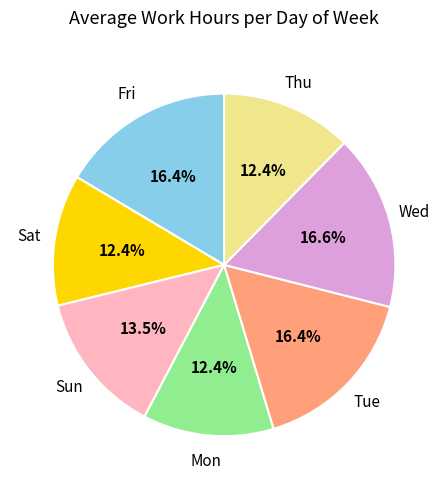

Does any single category account for the majority?

No